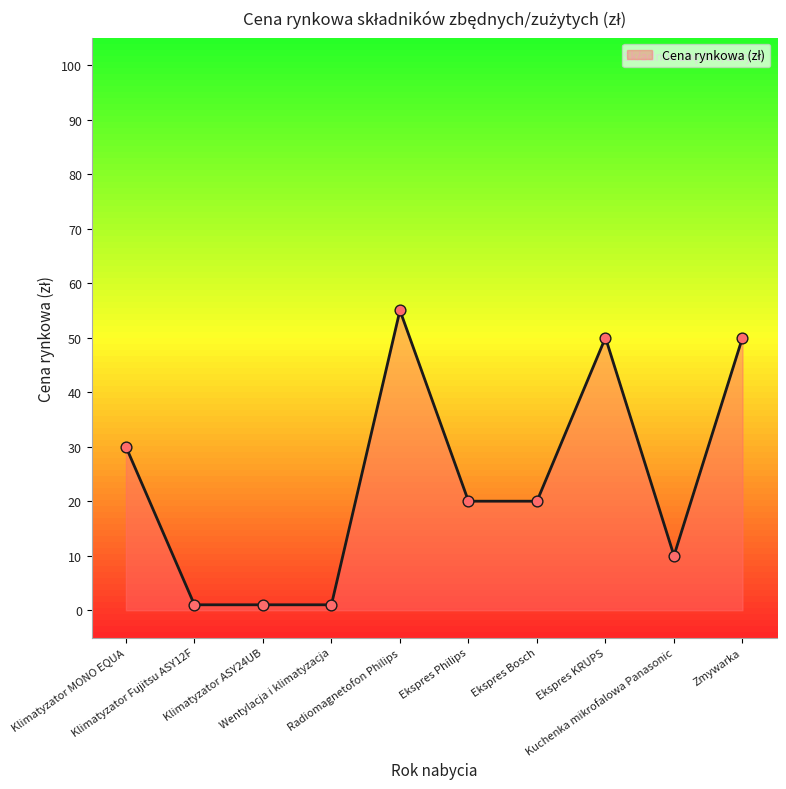

What is the difference between the maximum and minimum values?

54